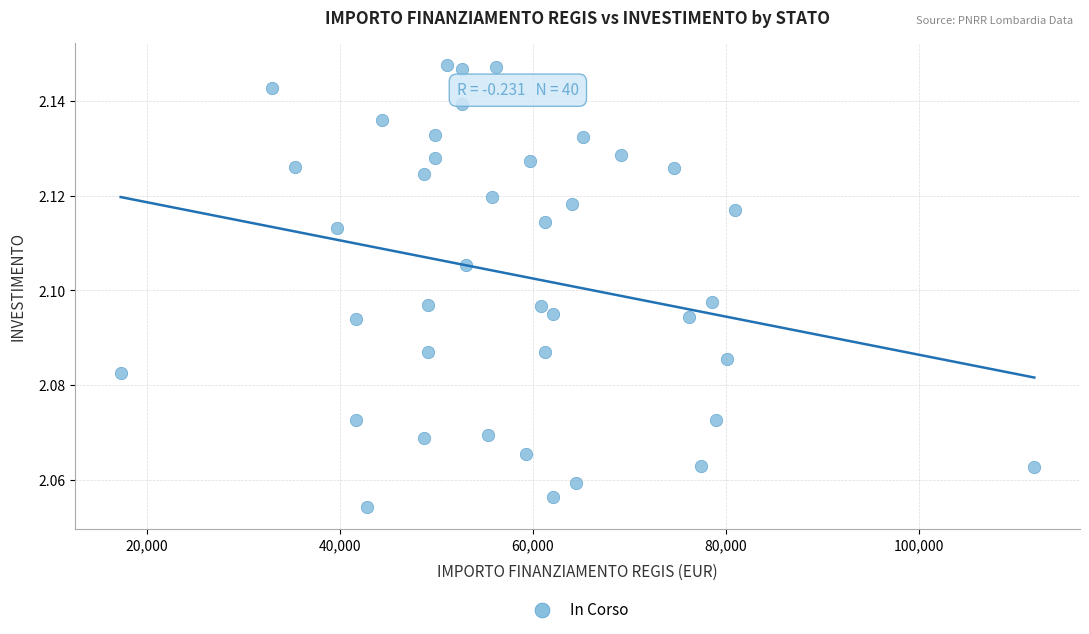

What is the range of X values (max minus min)?

94665.7